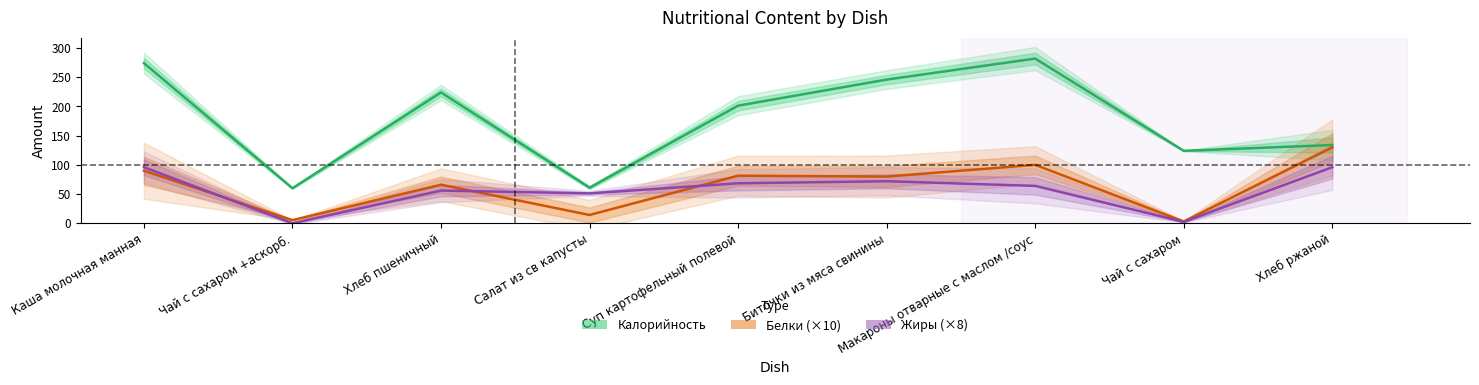

How many values in the Калорийность series are below 201?

4